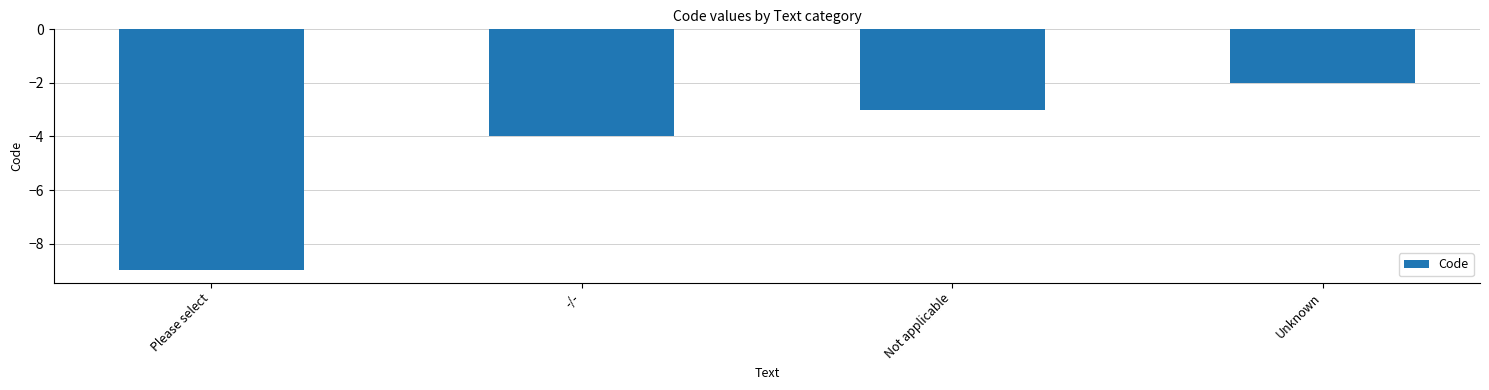

What is the smallest value displayed?

-9